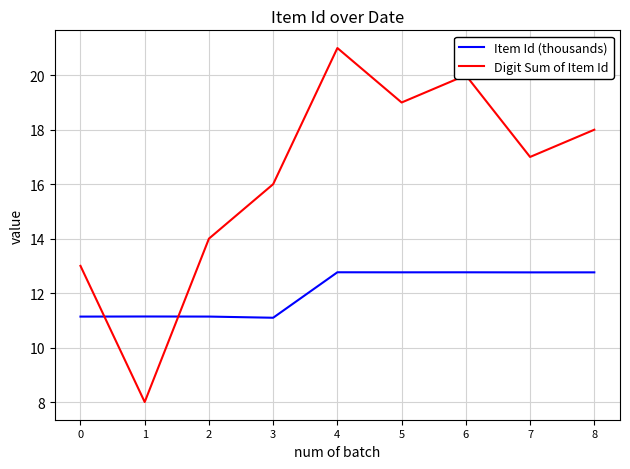

Reading left to right, transcribe all the data shown in this chart.

Item Id (thousands): 0=11.1	1=11.1	2=11.1	3=11.1	4=12.8	5=12.8	6=12.8	7=12.8	8=12.8
Digit Sum of Item Id: 0=13.0	1=8.0	2=14.0	3=16.0	4=21.0	5=19.0	6=20.0	7=17.0	8=18.0